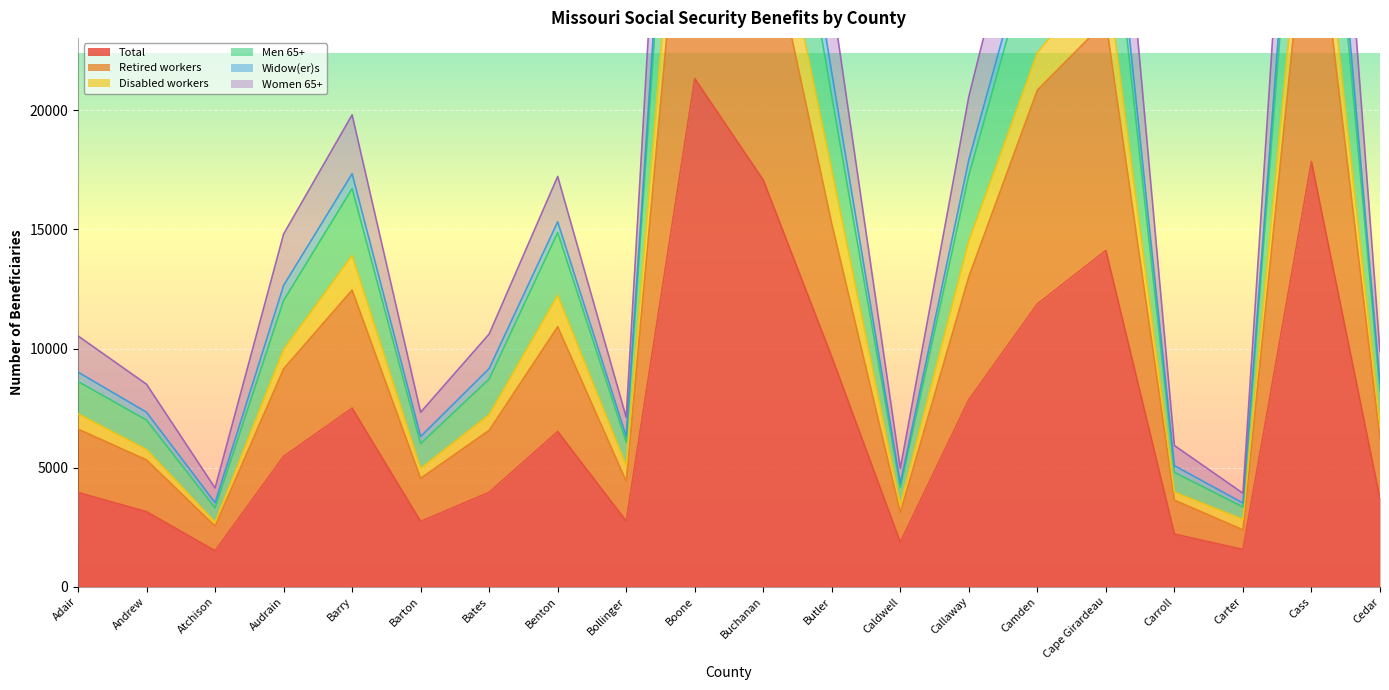

True or false: Retired workers has a value of 6514 at Cass.

False